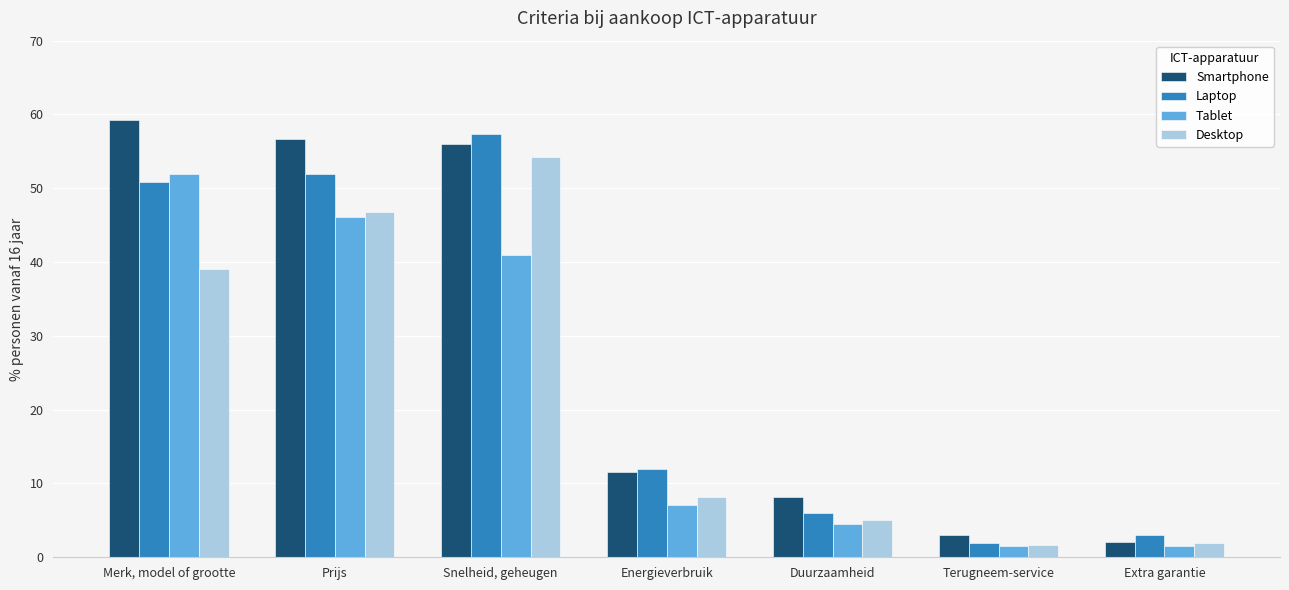

True or false: Desktop has a value of 29.5 at Prijs.

False